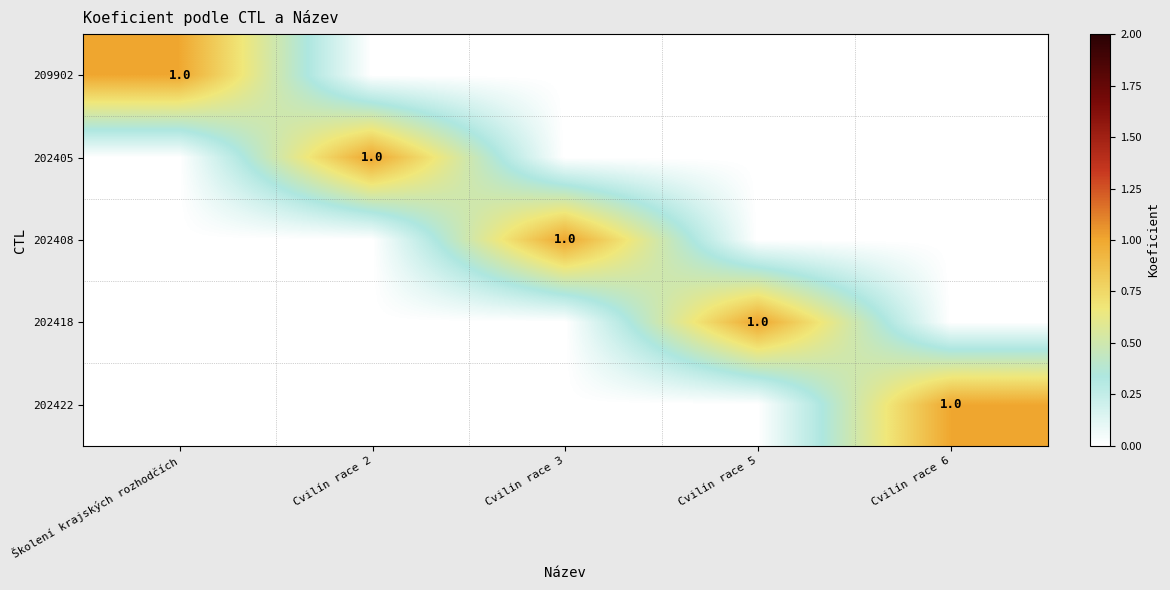

What is the maximum value shown in the chart?

1